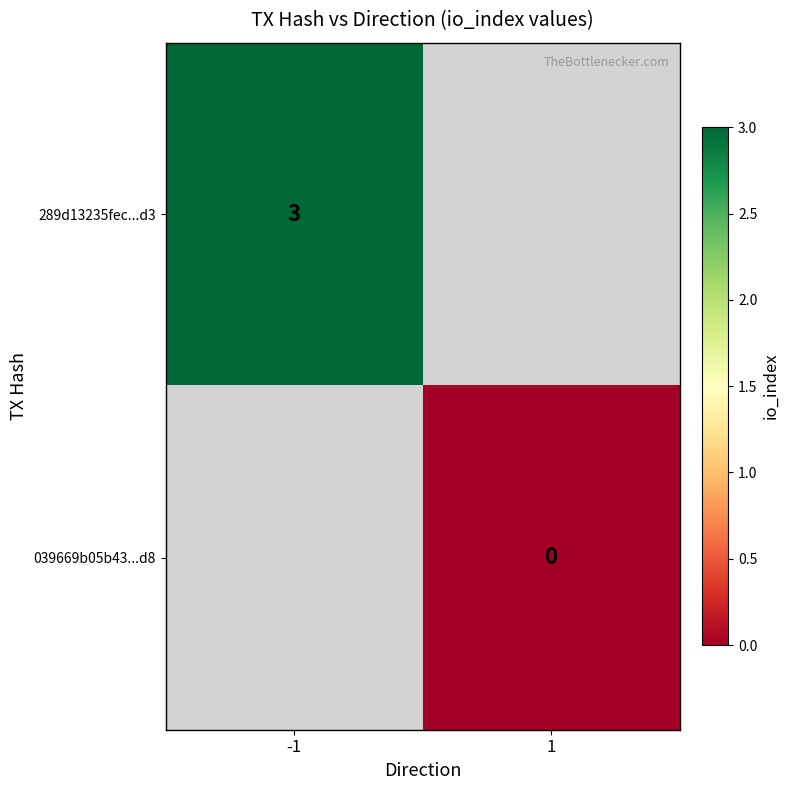

Is the value of 039669b05b43...d8 at 1 greater than the value of 289d13235fec...d3 at -1?

No